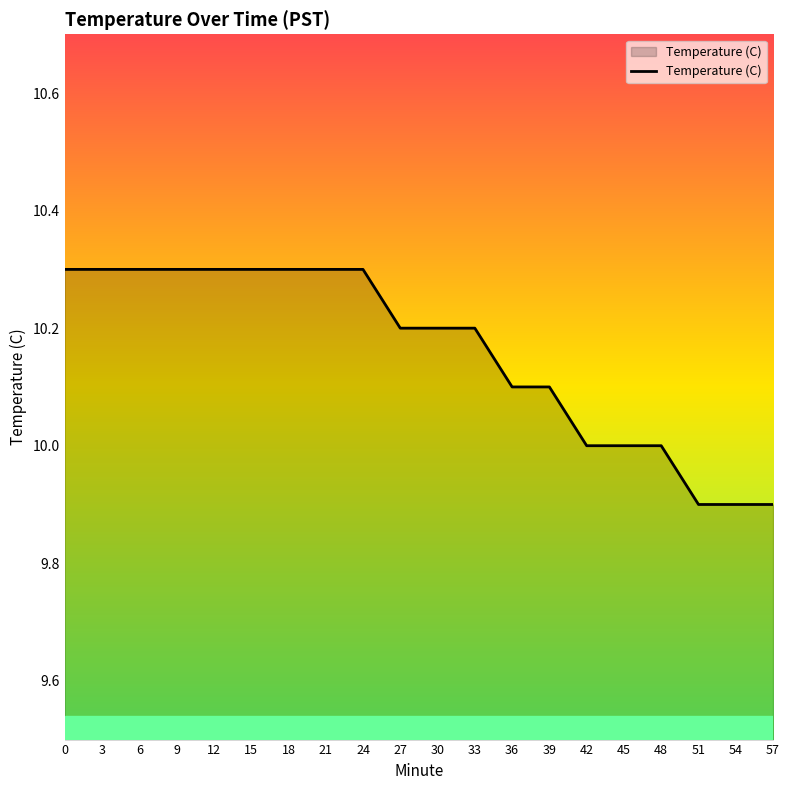

Reading right to left, extract all data points from this chart.

57=9.9	54=9.9	51=9.9	48=10.0	45=10.0	42=10.0	39=10.1	36=10.1	33=10.2	30=10.2	27=10.2	24=10.3	21=10.3	18=10.3	15=10.3	12=10.3	9=10.3	6=10.3	3=10.3	0=10.3